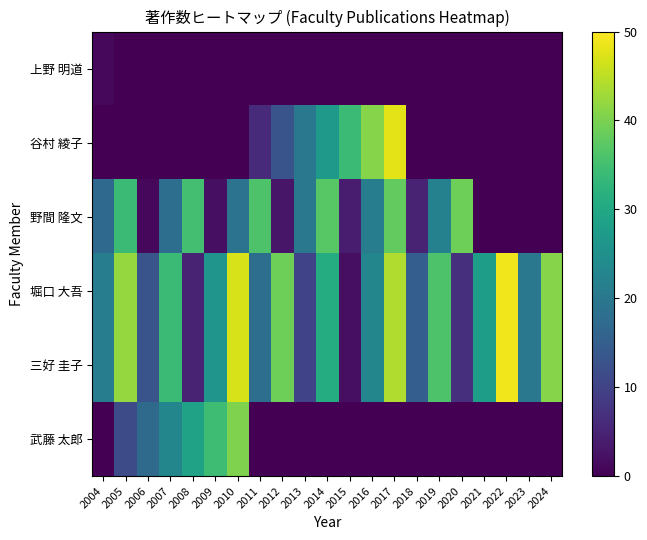

Reading left to right, what are all the values shown in this chart?

上野 明道: 2004=1.0	2005=0.0	2006=0.0	2007=0.0	2008=0.0	2009=0.0	2010=0.0	2011=0.0	2012=0.0	2013=0.0	2014=0.0	2015=0.0	2016=0.0	2017=0.0	2018=0.0	2019=0.0	2020=0.0	2021=0.0	2022=0.0	2023=0.0	2024=0.0
谷村 綾子: 2004=0.0	2005=0.0	2006=0.0	2007=0.0	2008=0.0	2009=0.0	2010=0.0	2011=6.0	2012=13.0	2013=20.0	2014=27.0	2015=34.0	2016=41.0	2017=48.0	2018=0.0	2019=0.0	2020=0.0	2021=0.0	2022=0.0	2023=0.0	2024=0.0
野間 隆文: 2004=17.0	2005=34.0	2006=1.0	2007=18.0	2008=35.0	2009=2.0	2010=19.0	2011=36.0	2012=3.0	2013=20.0	2014=37.0	2015=4.0	2016=21.0	2017=38.0	2018=5.0	2019=22.0	2020=39.0	2021=0.0	2022=0.0	2023=0.0	2024=0.0
堀口 大吾: 2004=21.0	2005=42.0	2006=13.0	2007=34.0	2008=5.0	2009=26.0	2010=47.0	2011=18.0	2012=39.0	2013=10.0	2014=31.0	2015=2.0	2016=23.0	2017=44.0	2018=15.0	2019=36.0	2020=7.0	2021=28.0	2022=49.0	2023=20.0	2024=41.0
三好 圭子: 2004=21.0	2005=42.0	2006=13.0	2007=34.0	2008=5.0	2009=26.0	2010=47.0	2011=18.0	2012=39.0	2013=10.0	2014=31.0	2015=2.0	2016=23.0	2017=44.0	2018=15.0	2019=36.0	2020=7.0	2021=28.0	2022=49.0	2023=20.0	2024=41.0
武藤 太郎: 2004=0.0	2005=11.5	2006=17.2	2007=23.0	2008=28.8	2009=34.5	2010=40.2	2011=0.0	2012=0.0	2013=0.0	2014=0.0	2015=0.0	2016=0.0	2017=0.0	2018=0.0	2019=0.0	2020=0.0	2021=0.0	2022=0.0	2023=0.0	2024=0.0